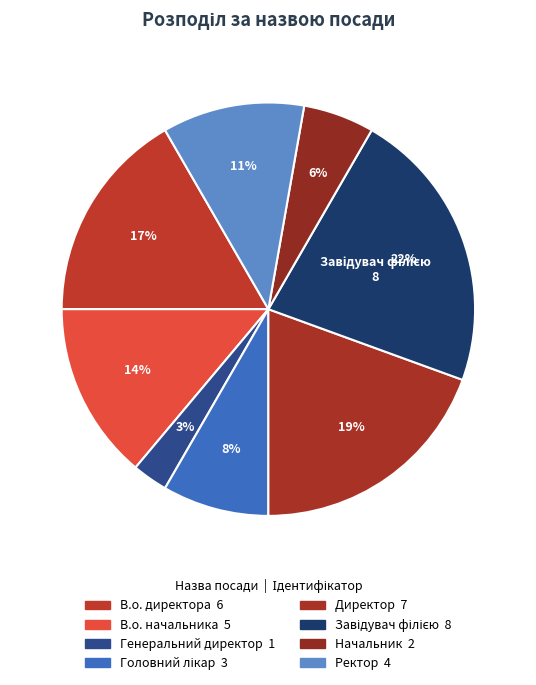

How many slices are in this pie chart?

8